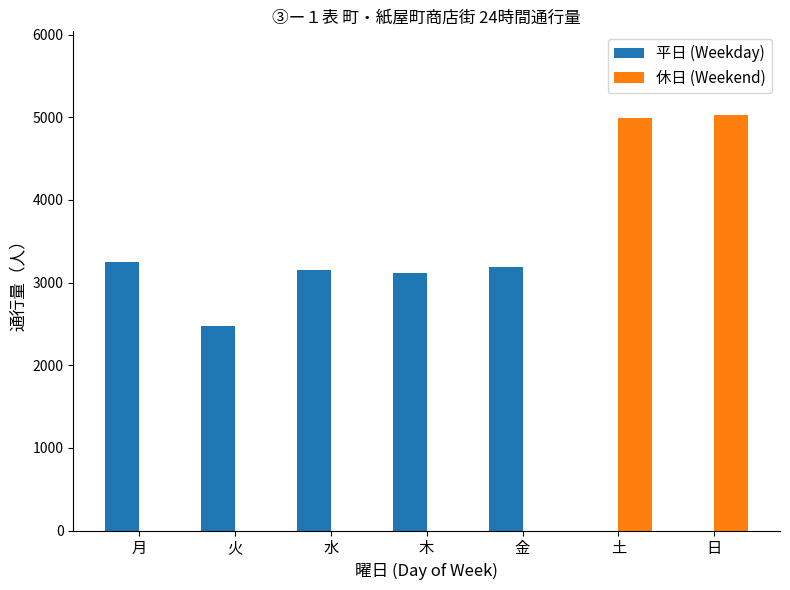

Reading right to left, list all the values displayed in this chart.

平日 (Weekday): 0	0	3190	3111	3150	2478	3252
休日 (Weekend): 5034	4998	0	0	0	0	0